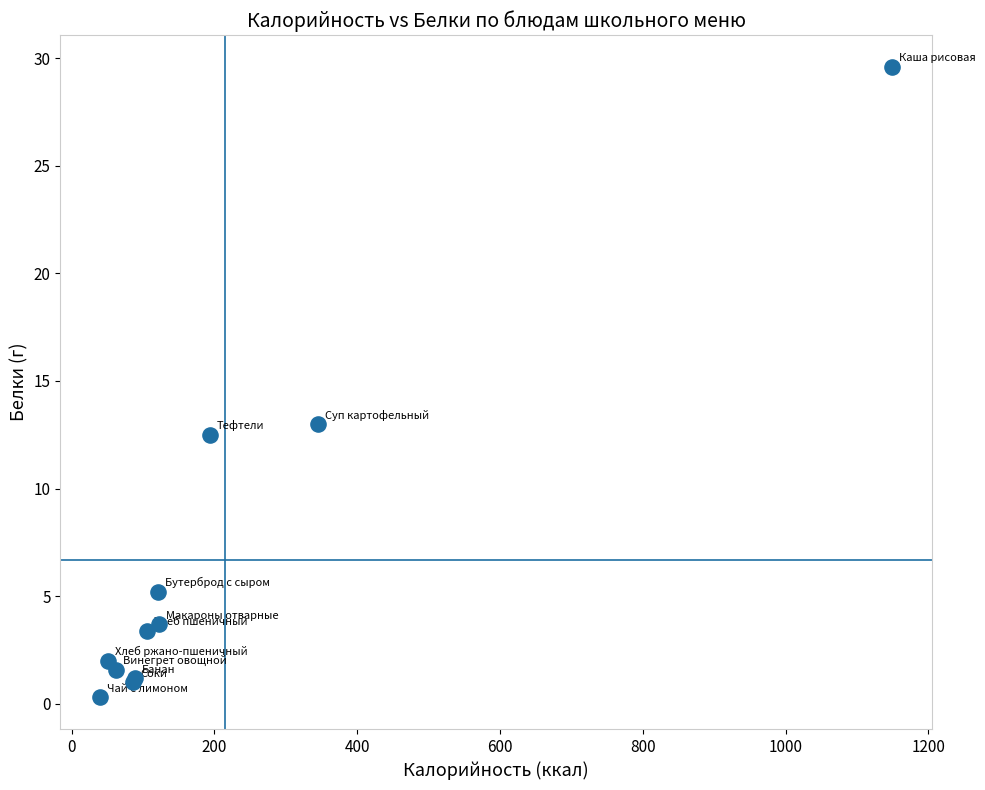

What Y value in the scatter plot is closest to 14?

13.0